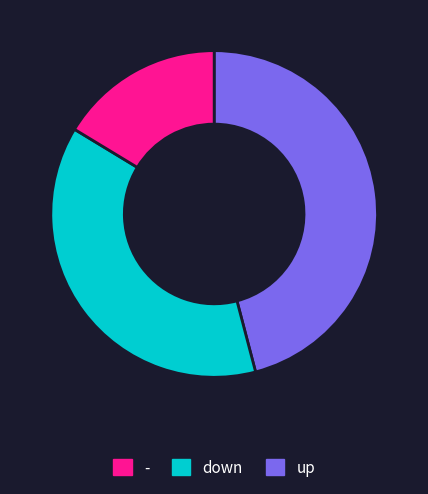

How many segments does this pie chart have?

3